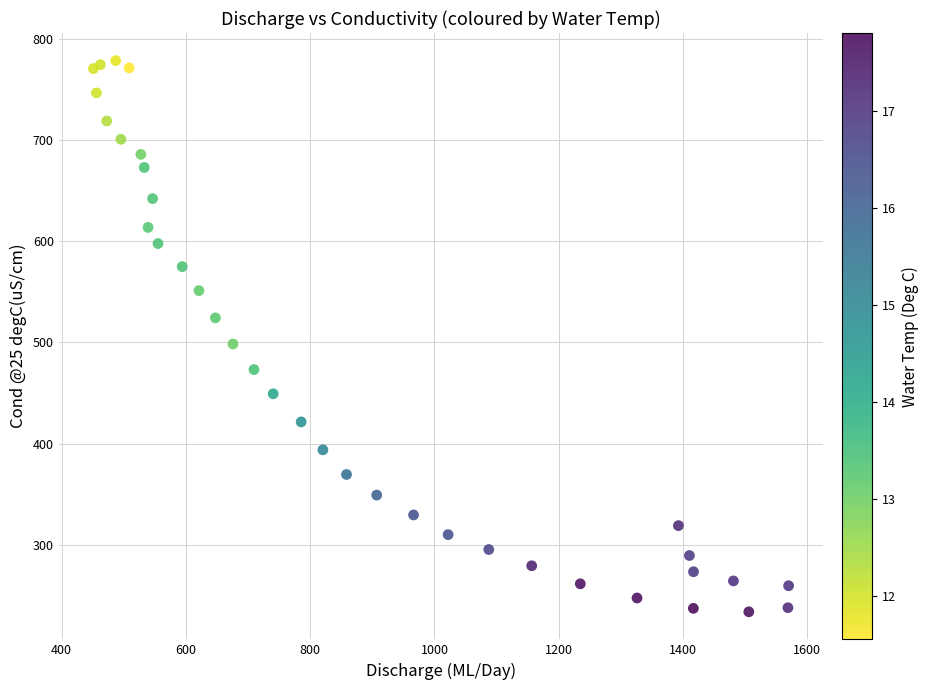

What Y value in the scatter plot is closest to 506?

498.4